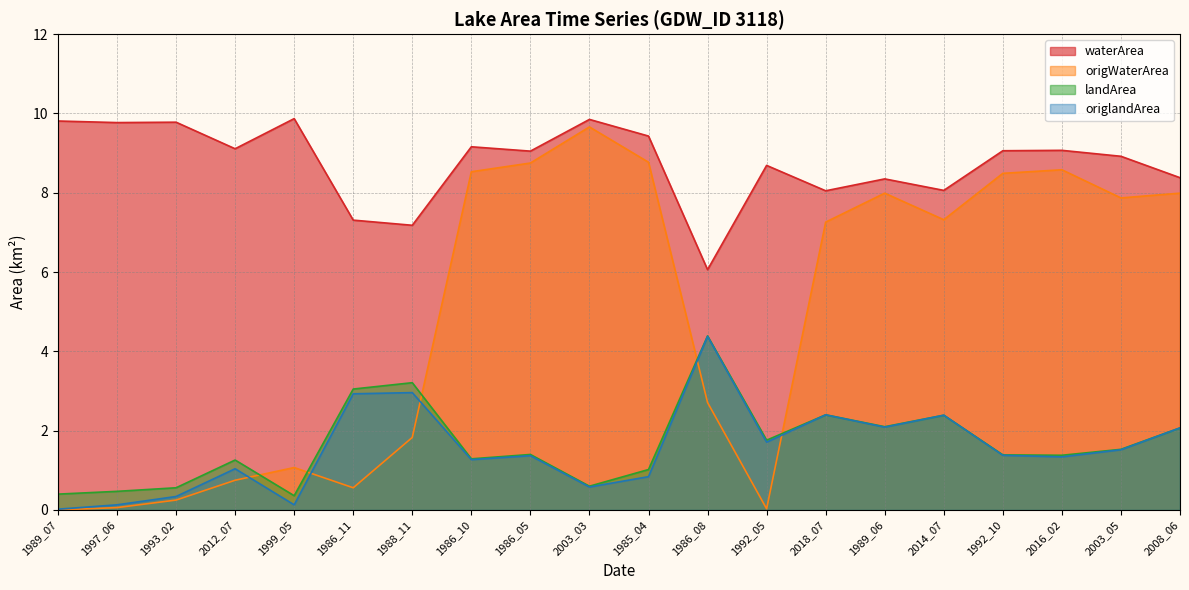

What are all the series names shown in the legend?

waterArea, origWaterArea, landArea, origlandArea